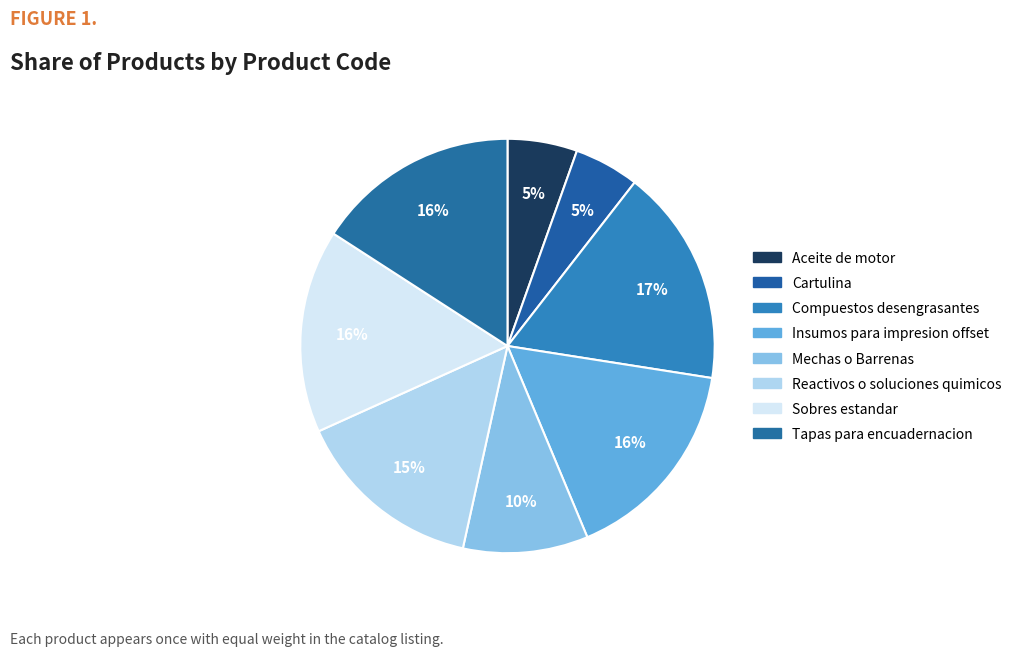

Between Tapas para encuadernacion and Compuestos desengrasantes, which is larger?

Compuestos desengrasantes